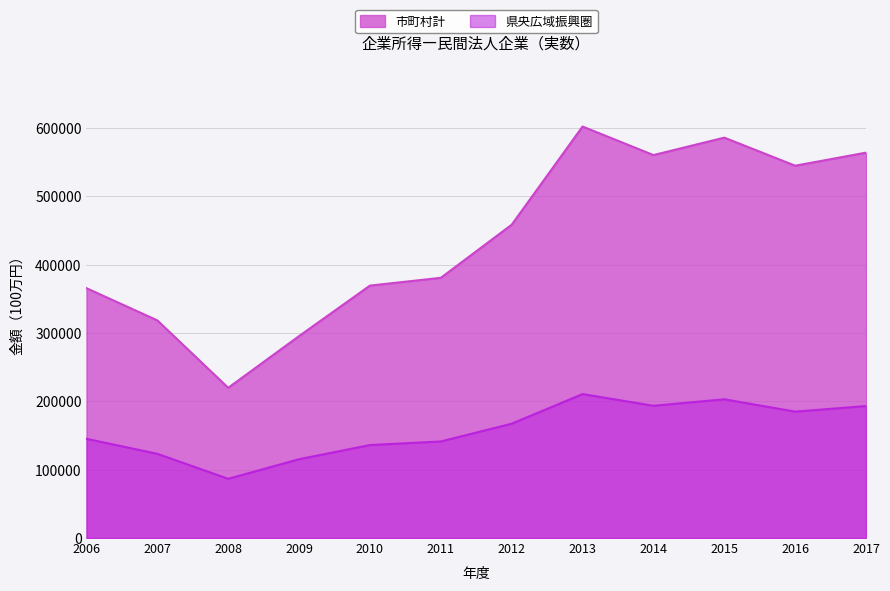

What is the value of the 県央広域振興圏 point at the 3rd from the left?

86667